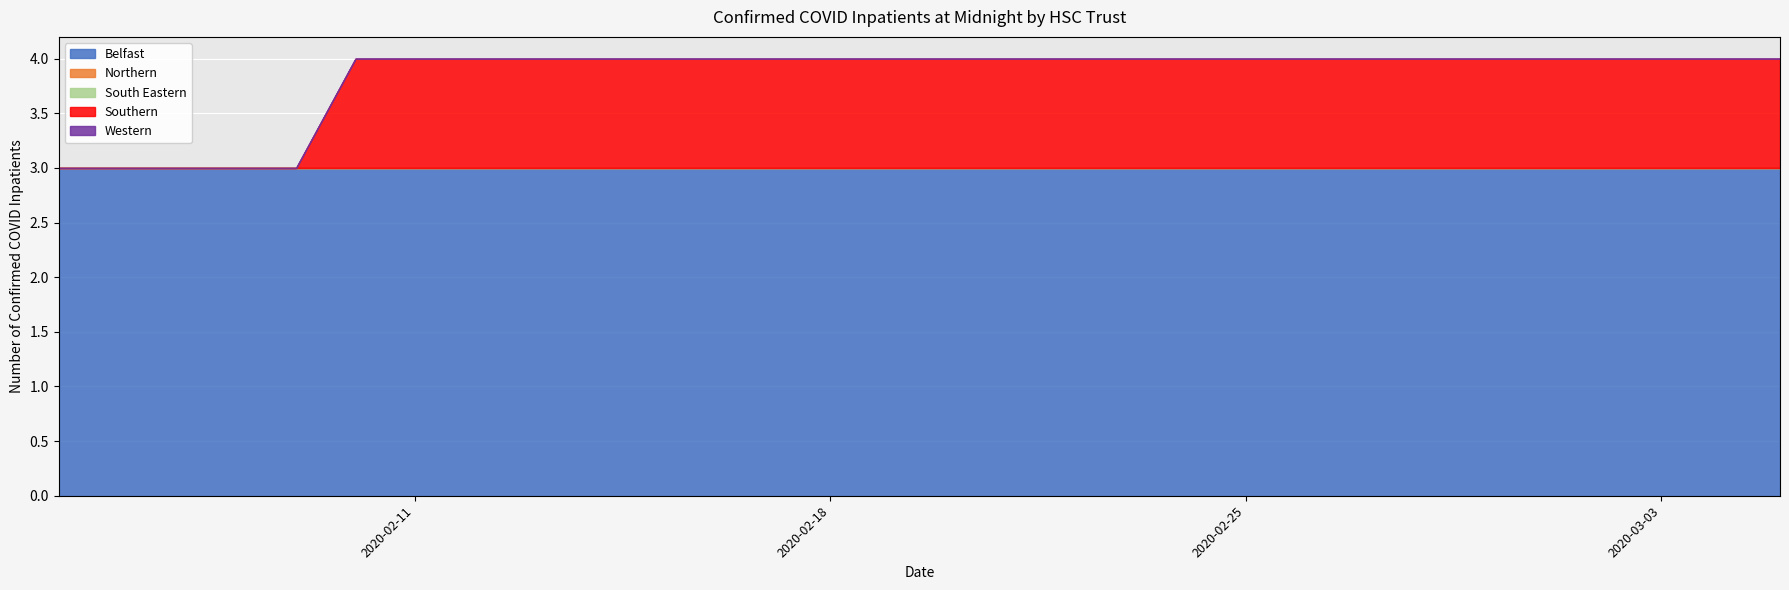

Is the value of Southern at 0 greater than the value of South Eastern at 15?

No